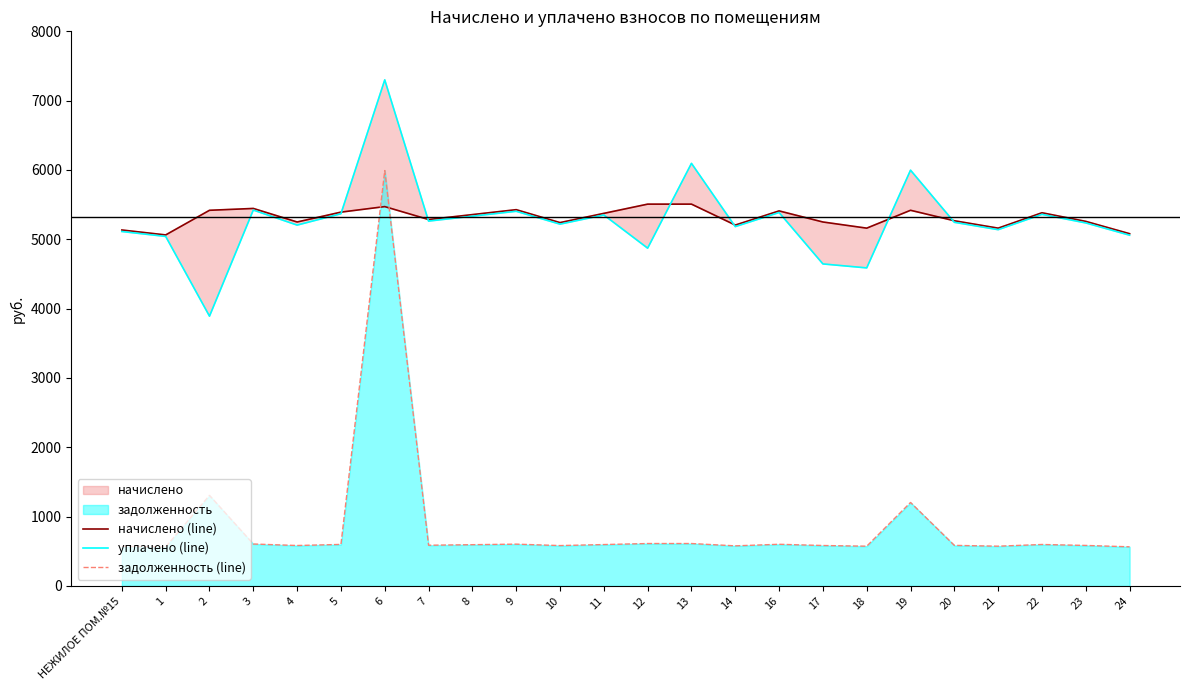

Is the value of задолженность (line) at 13 greater than the value of уплачено (line) at 3?

No